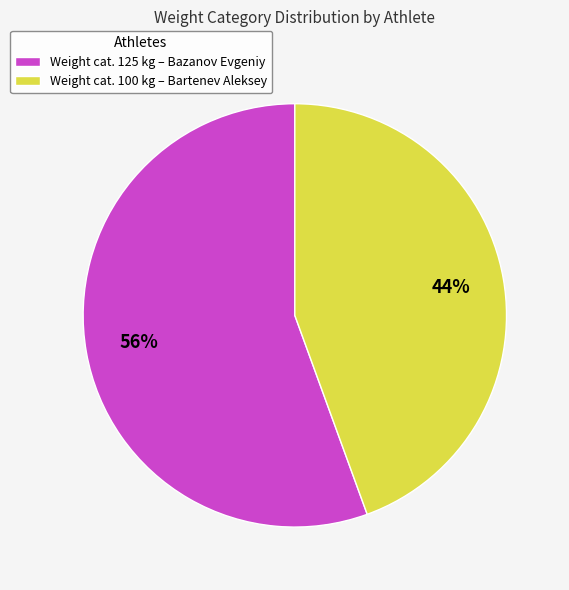

To the nearest percent, what is the combined percentage of Weight cat. 125 kg – Bazanov Evgeniy and Weight cat. 100 kg – Bartenev Aleksey?

100%